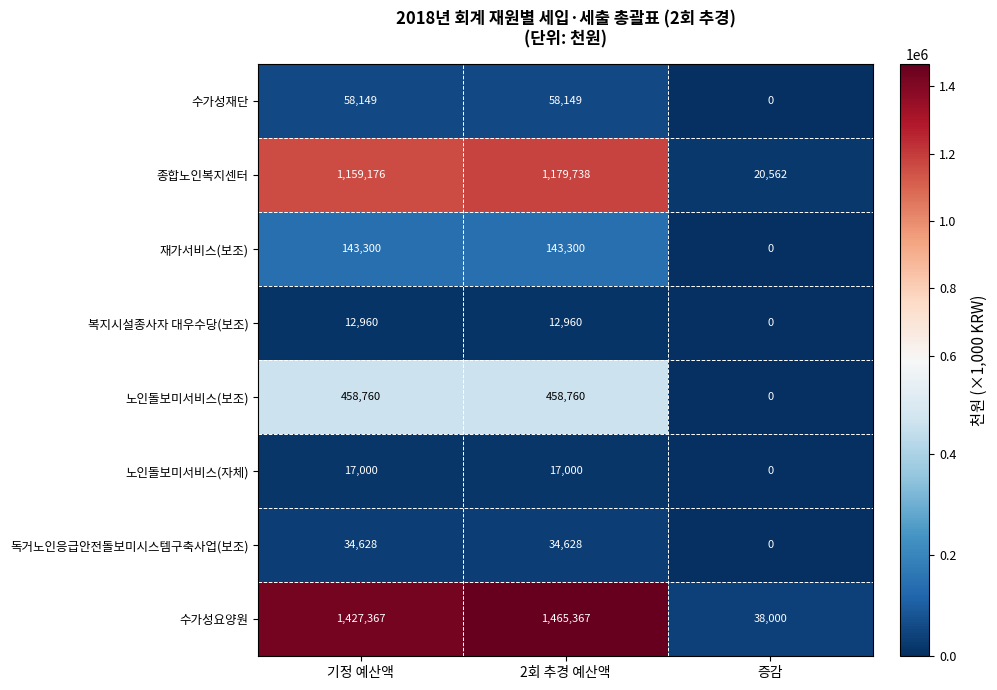

Is it true that 독거노인응급안전돌보미시스템구축사업(보조) equals 0 at 증감?

True